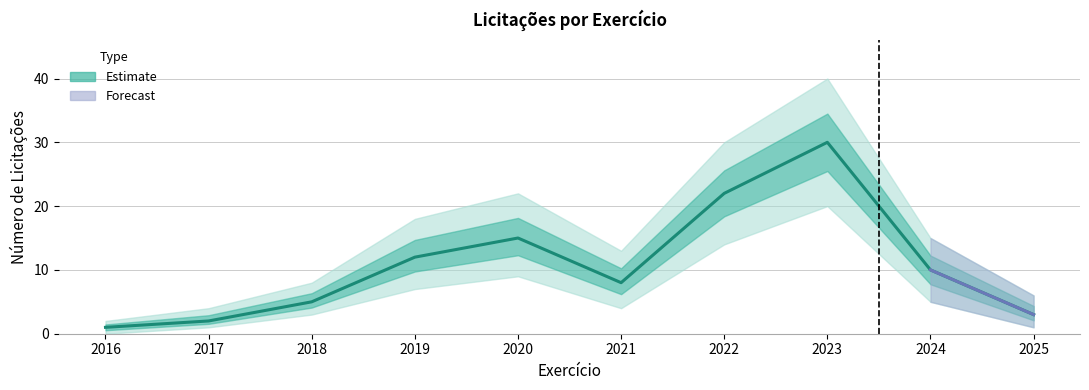

What is the sum of all values?

108